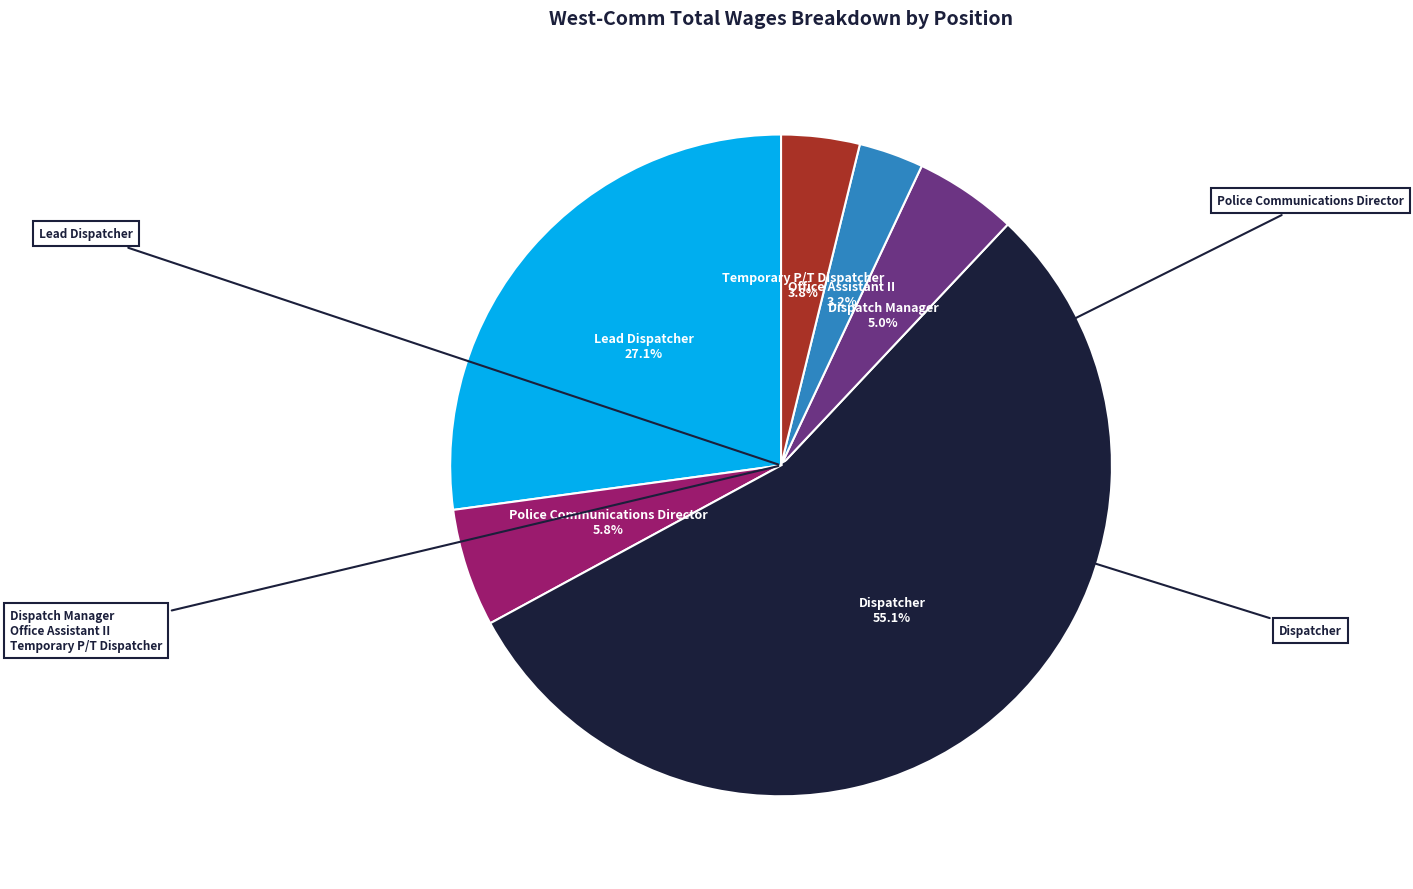

What percentage is the Office Assistant II slice, to the nearest percent?

3%